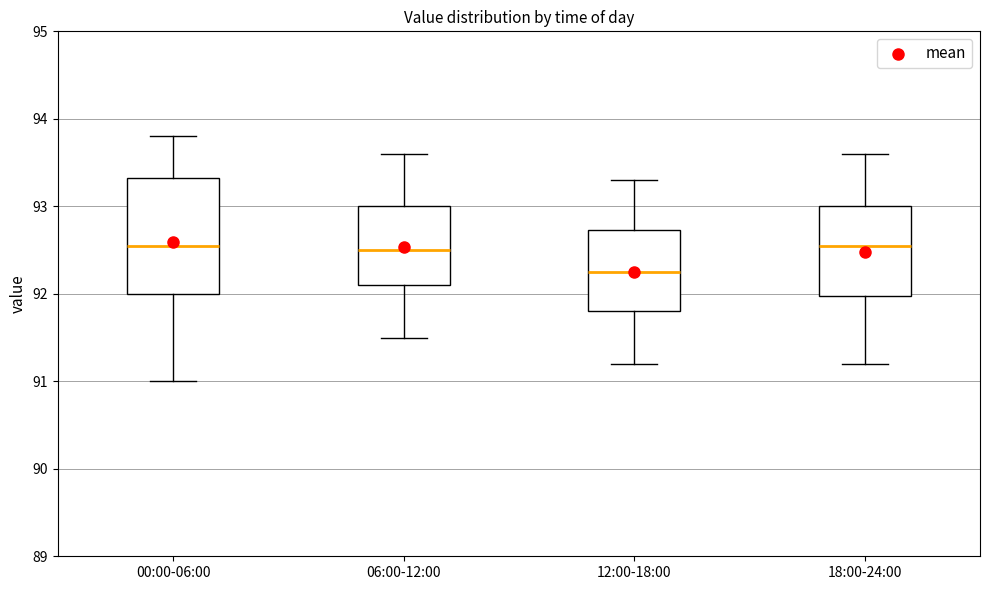

Which box is the tallest, from its lower edge to its upper edge?

00:00-06:00